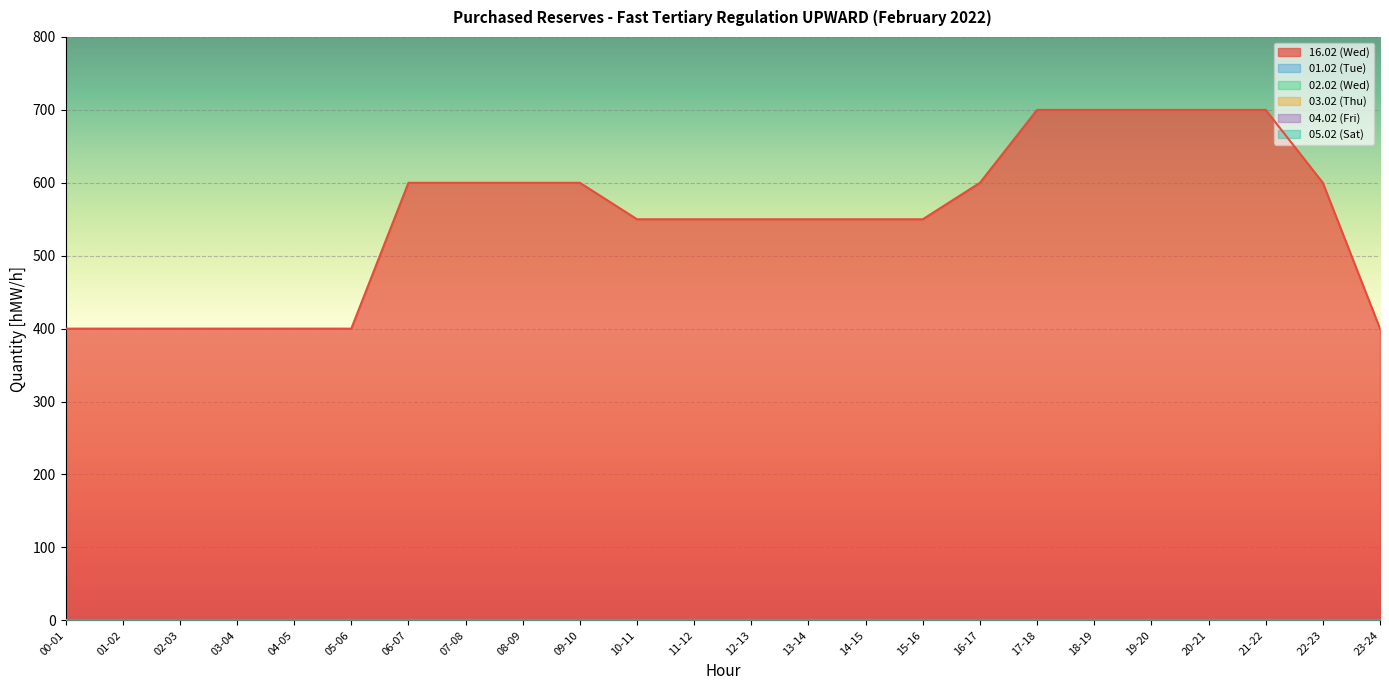

True or false: 03.02 (Thu) and 04.02 (Fri) intersect in this chart.

False